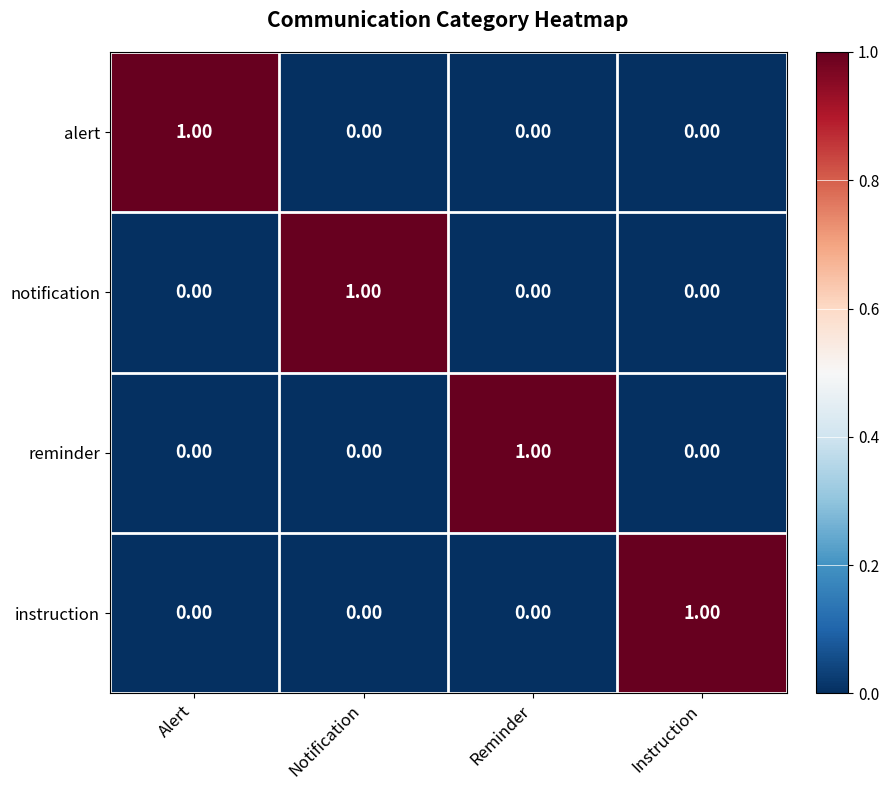

Which category has the highest value in the notification series?

Notification